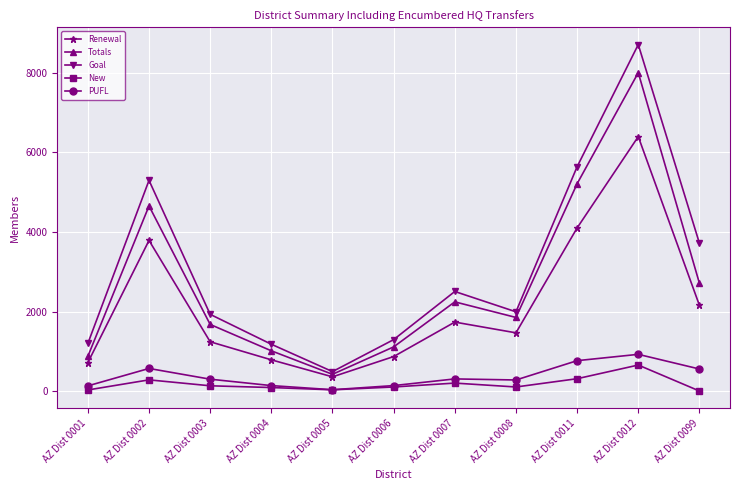

At which label does Renewal reach its peak?

AZ Dist 0012